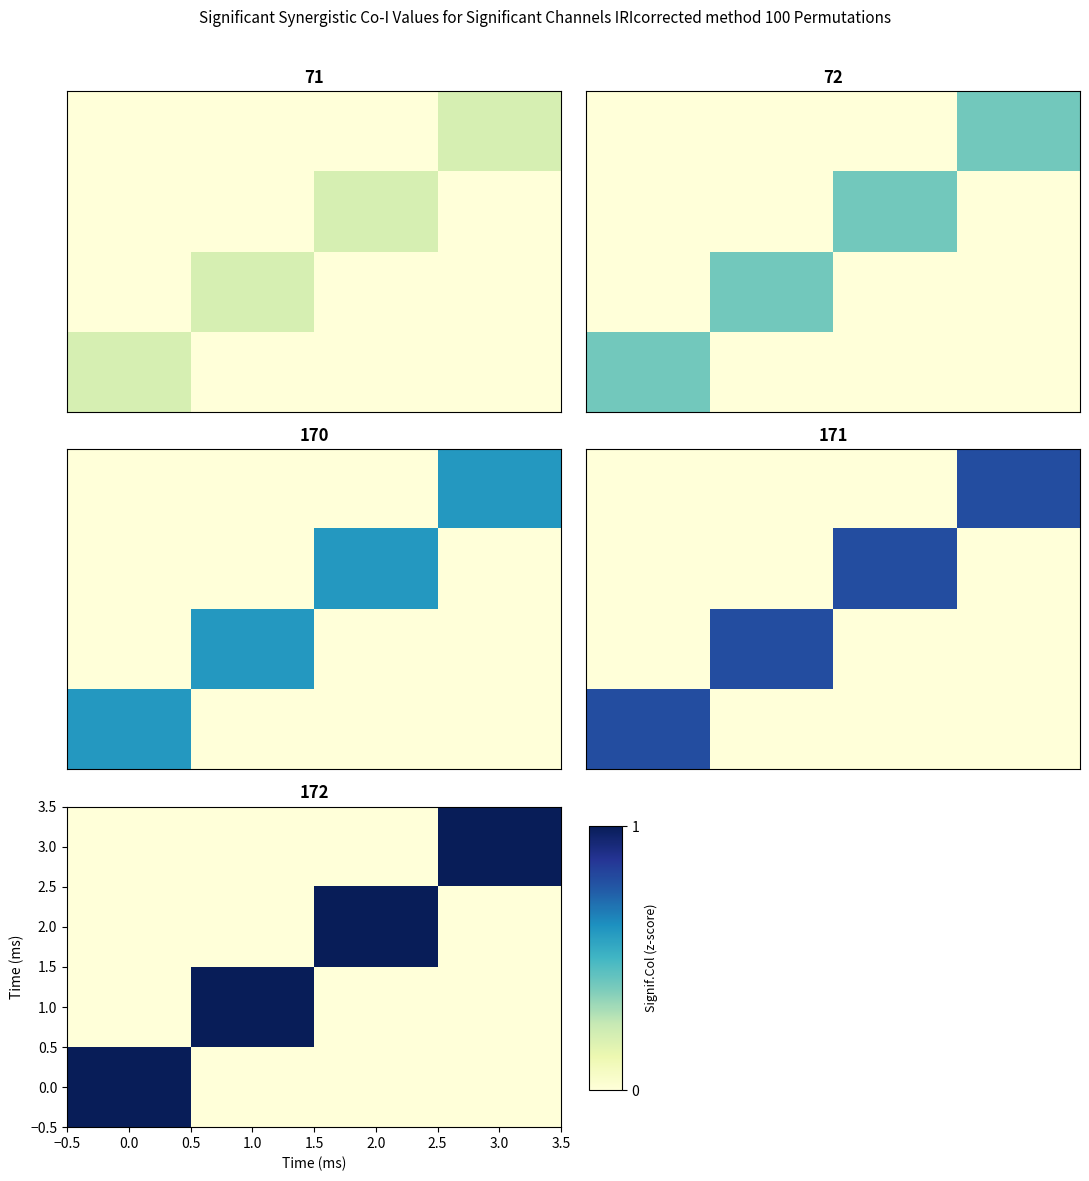

True or false: 0.0 has a value of 0 at 2.0.

False